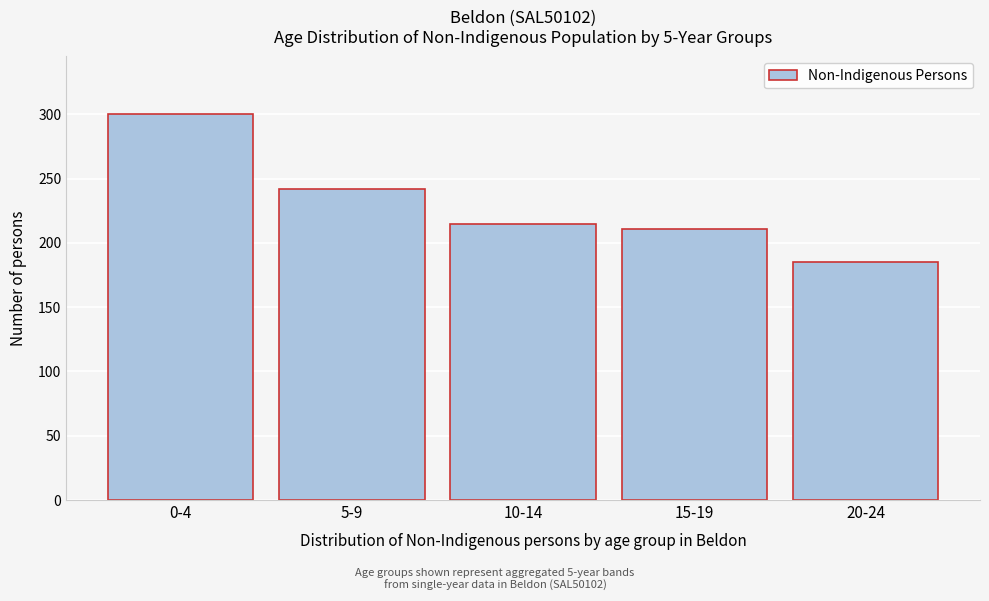

Reading left to right, extract all data points from this chart.

300	242	215	211	185